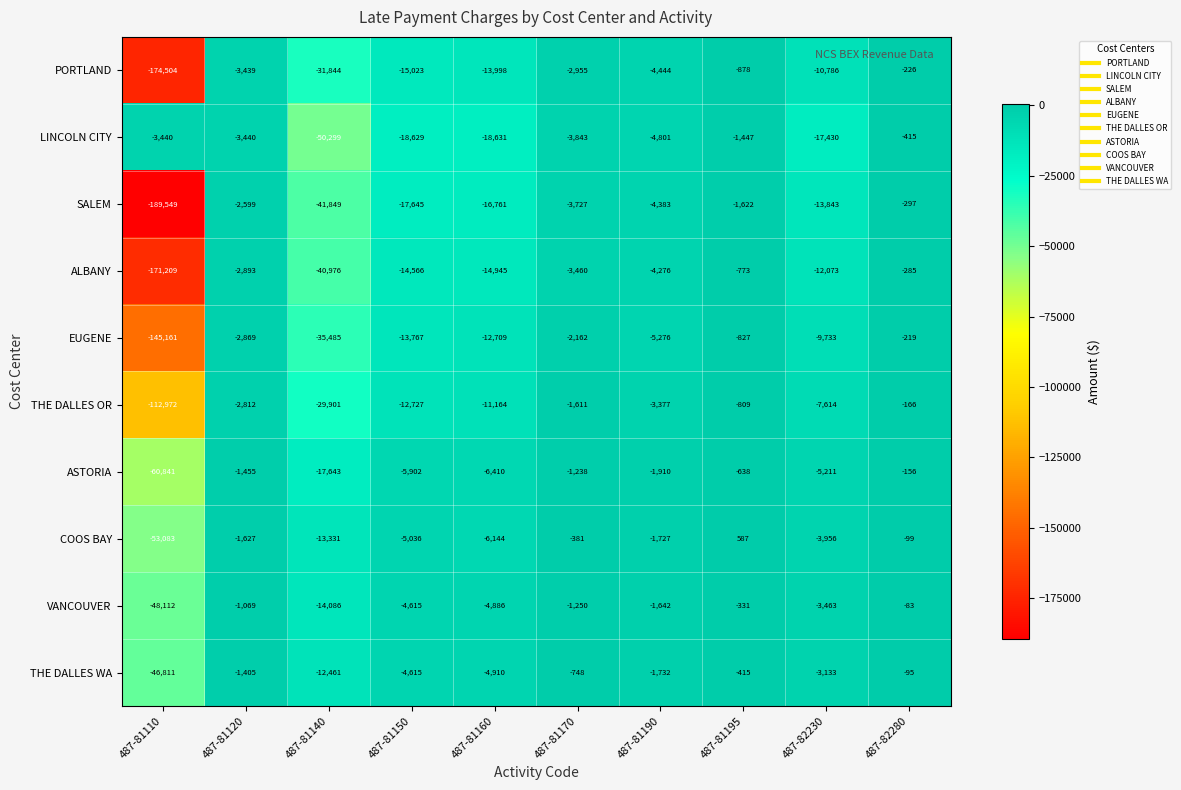

Rank the series at 487-81195 from lowest to highest value.

SALEM, LINCOLN CITY, PORTLAND, EUGENE, THE DALLES OR, ALBANY, ASTORIA, THE DALLES WA, VANCOUVER, COOS BAY